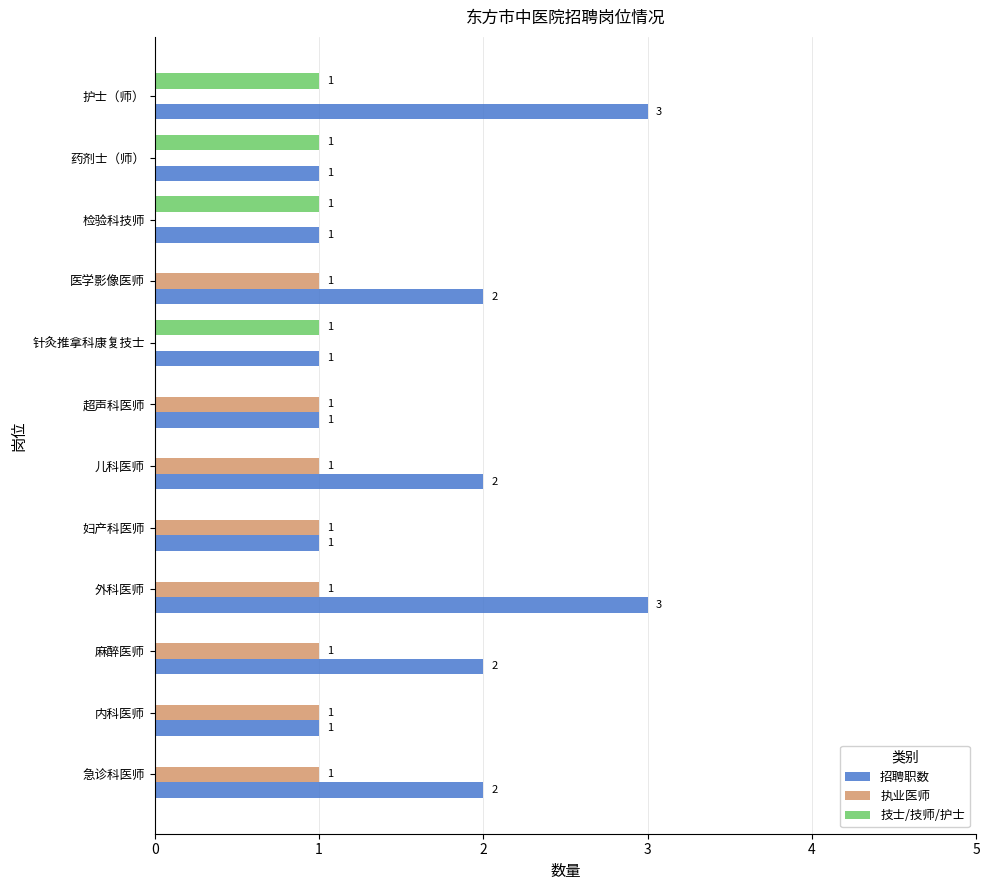

Between 超声科医师 and 护士（师）, which series saw the biggest shift?

招聘职数